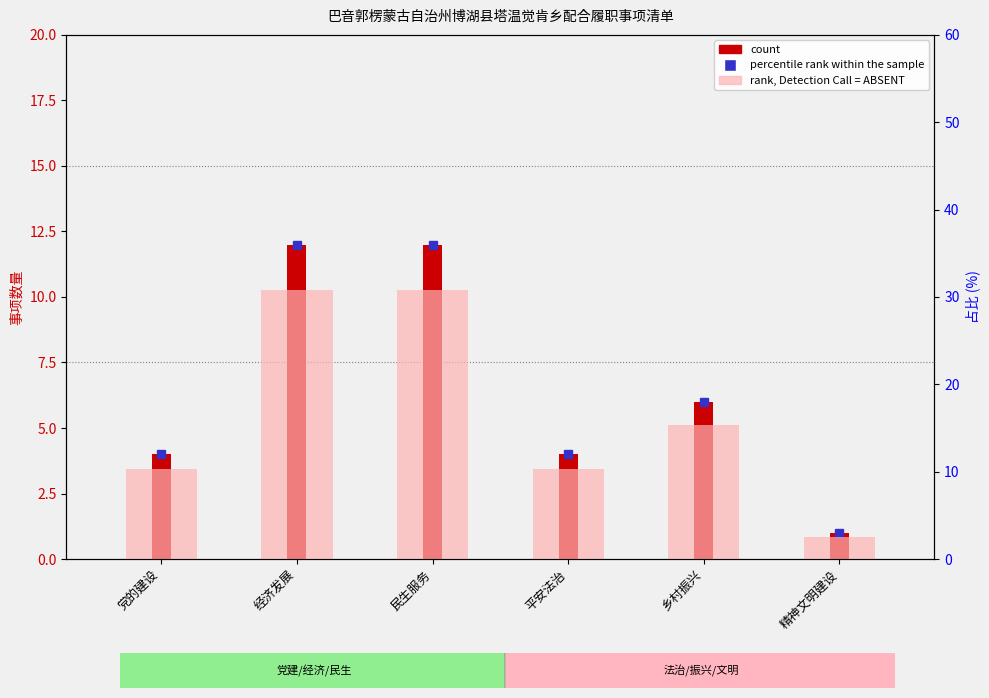

Is the value of count at 乡村振兴 greater than the value of rank, Detection Call = ABSENT at 精神文明建设?

Yes